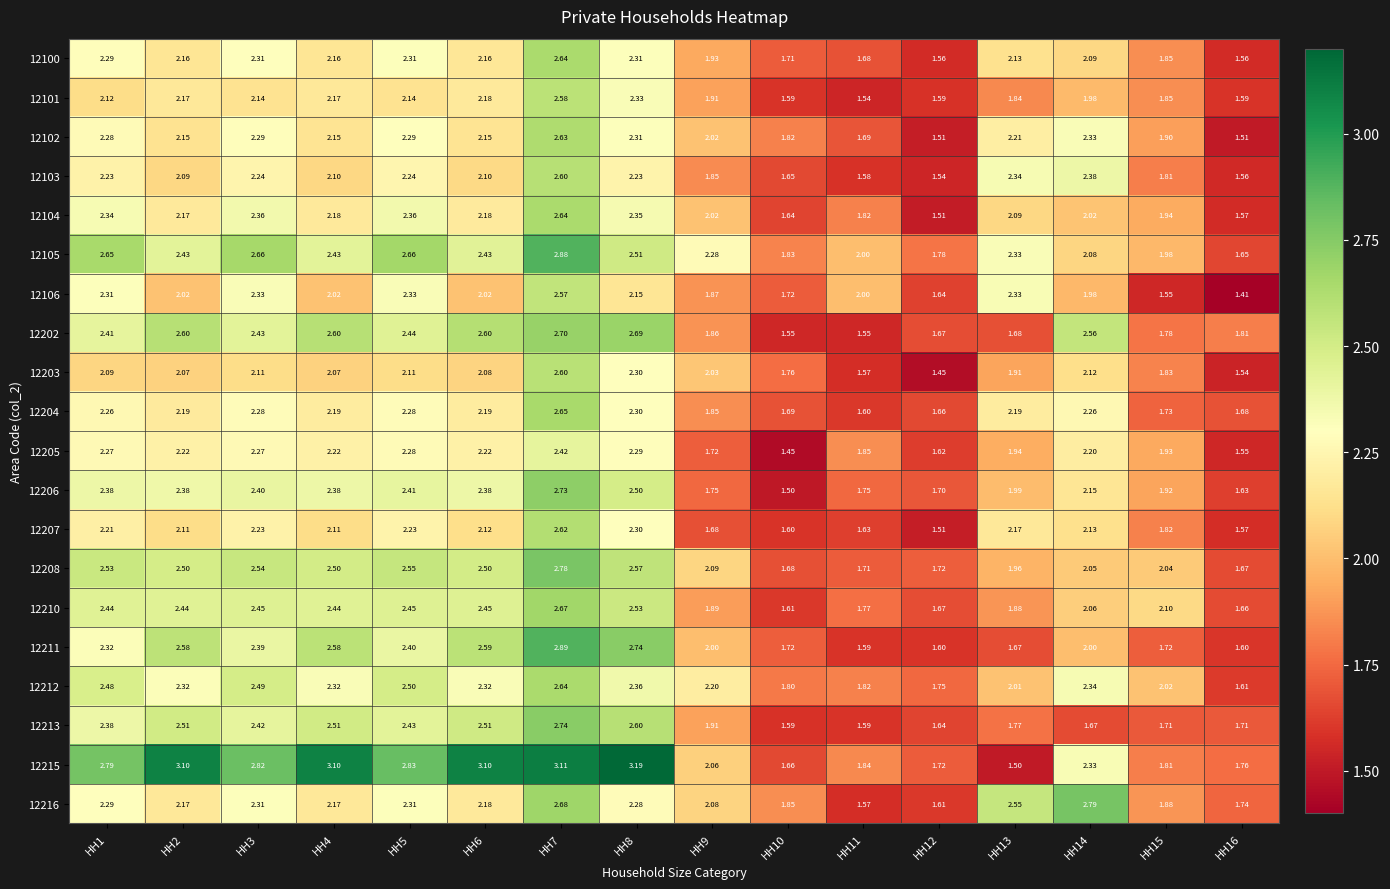

Count the number of categories in the chart.

16